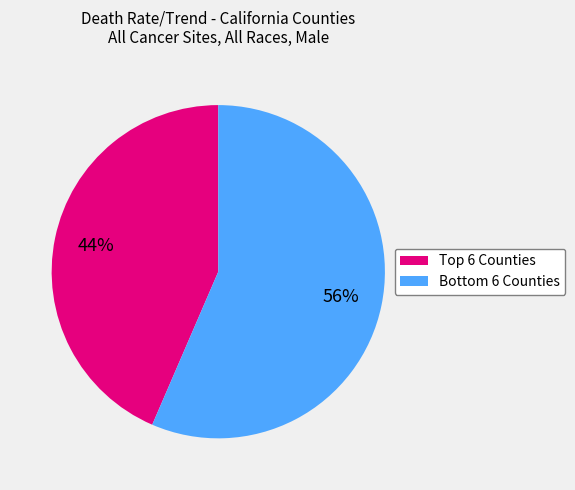

Rank the categories by value from lowest to highest.

Top 6 Counties, Bottom 6 Counties